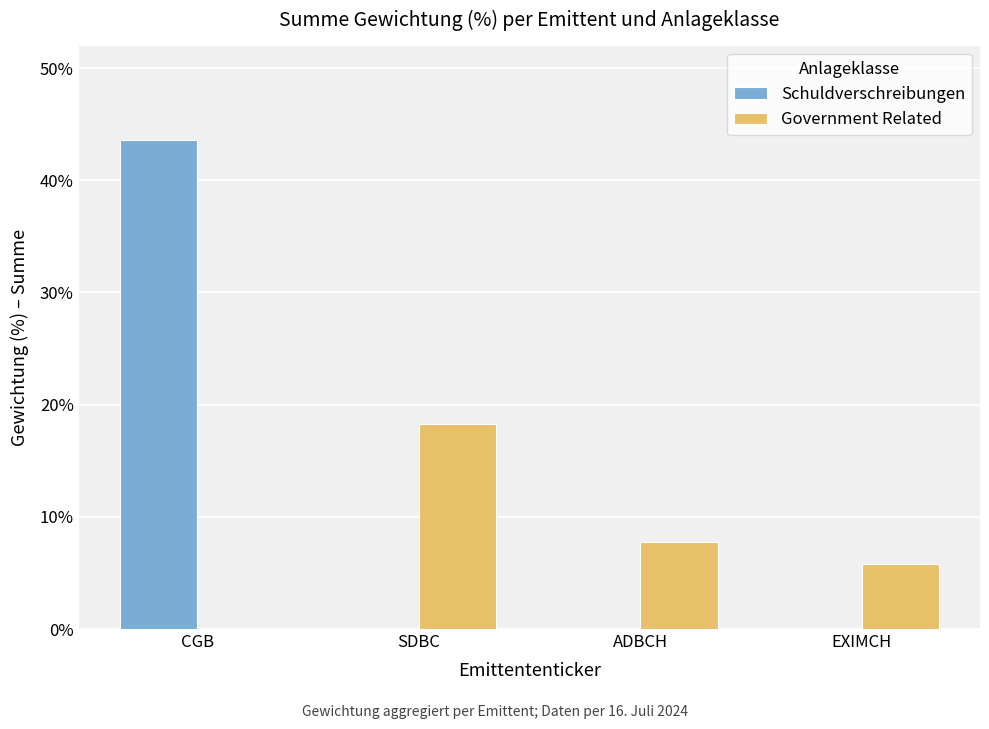

Is the value of Schuldverschreibungen at CGB greater than the value of Government Related at ADBCH?

Yes